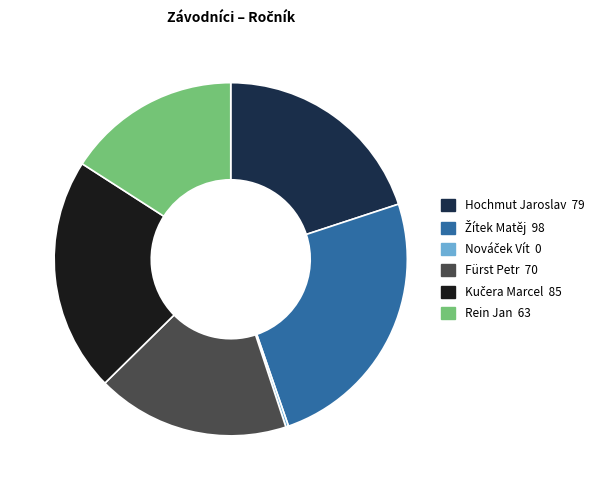

Is there any slice that represents more than half of the pie?

No